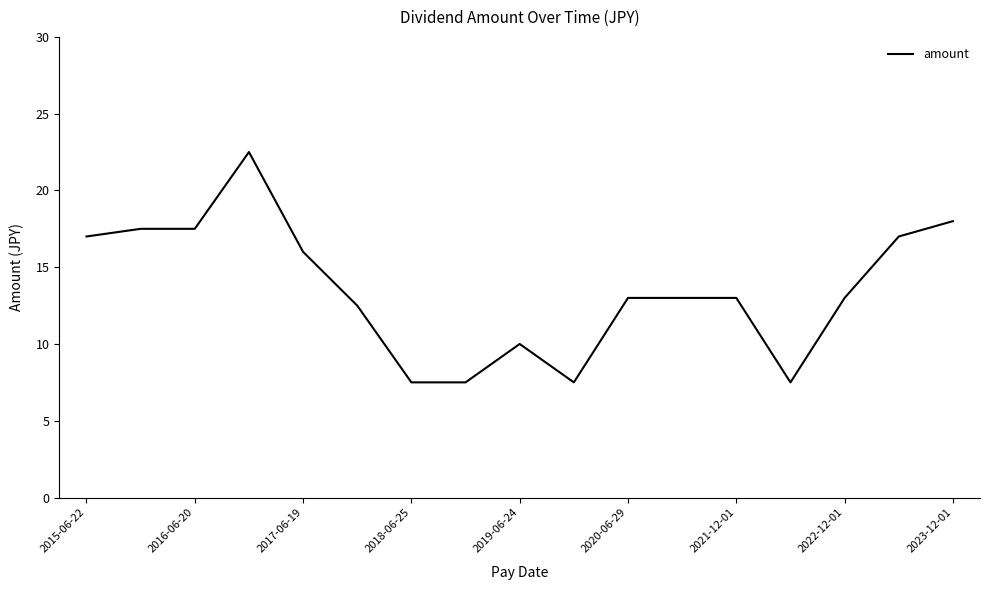

What is the smallest value displayed?

7.5